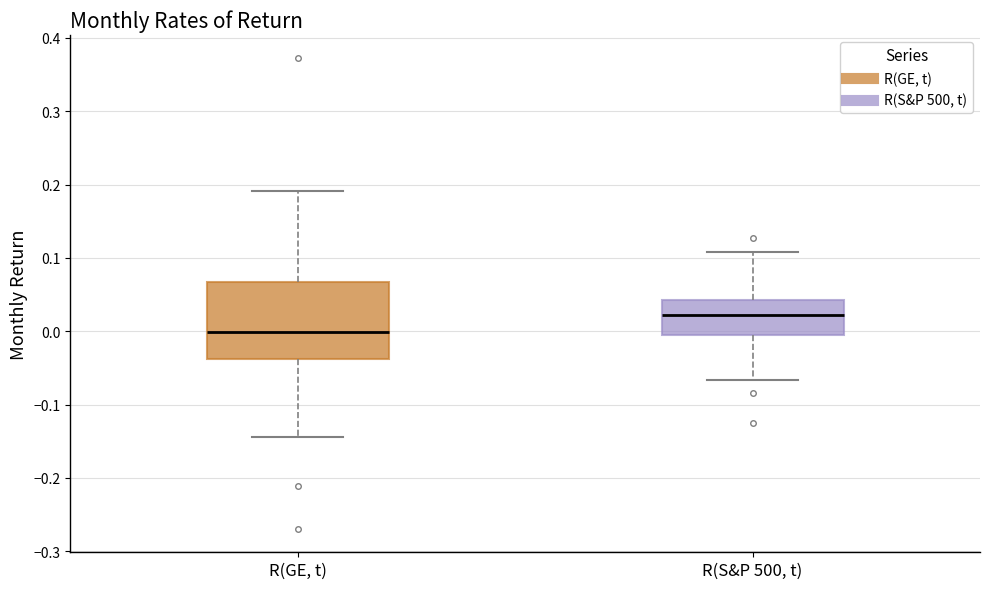

Reading left to right, transcribe this box plot: for each box, give where its median line is, the range the box spans, and where its two whiskers end, as read against the y-axis. The values are not printed on the chart, so give them approximately, as read against the axis.

R(GE, t): median 0.00, box -0.04 to 0.07, whiskers -0.14 to 0.19
R(S&P 500, t): median 0.02, box 0.00 to 0.04, whiskers -0.07 to 0.11